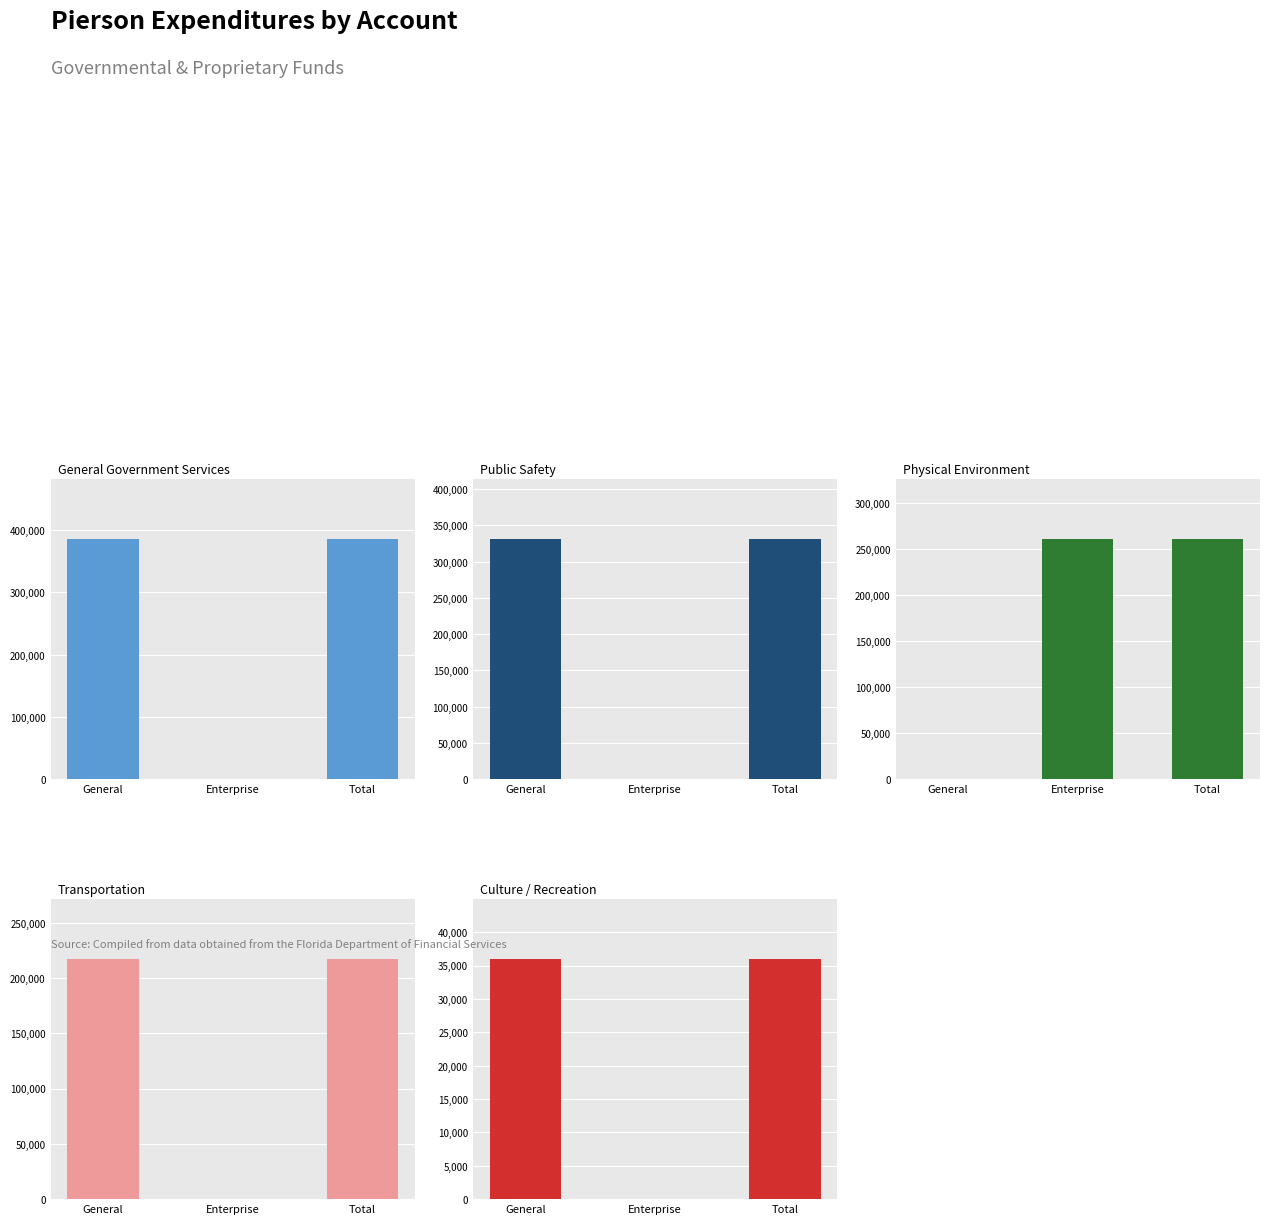

Does the chart contain stacked bars?

No